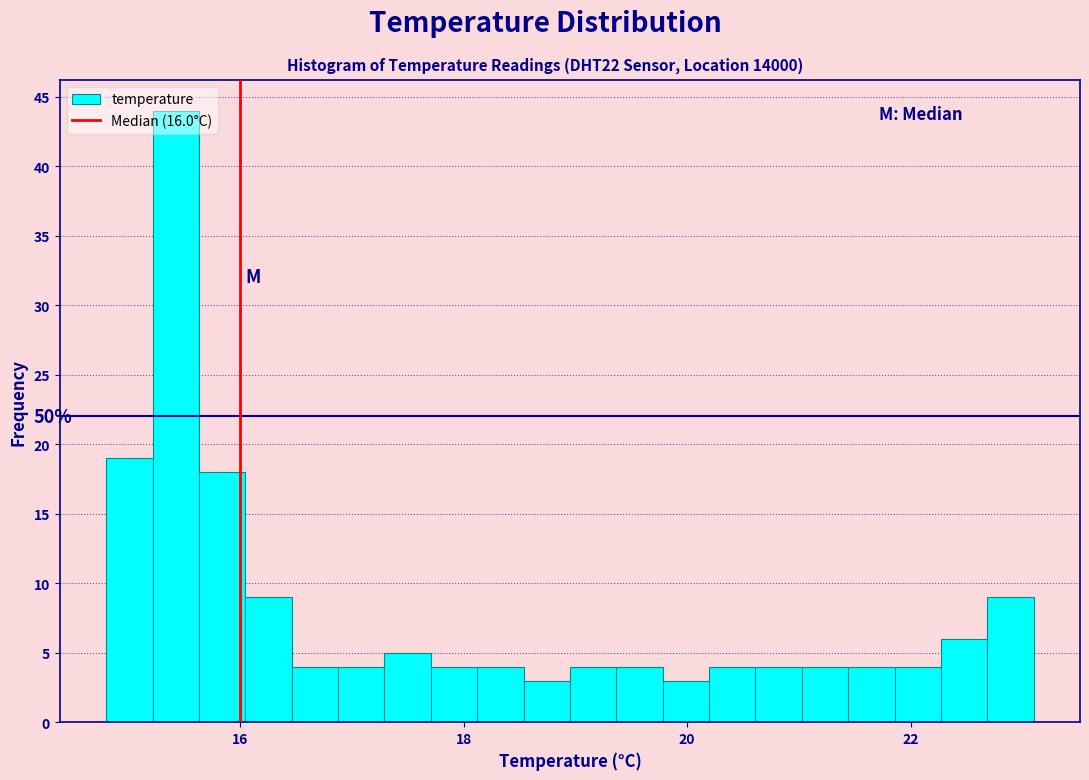

Around what value on the x-axis is the tallest bar? Give the approximate position of its centre, as read against the axis.

15.4